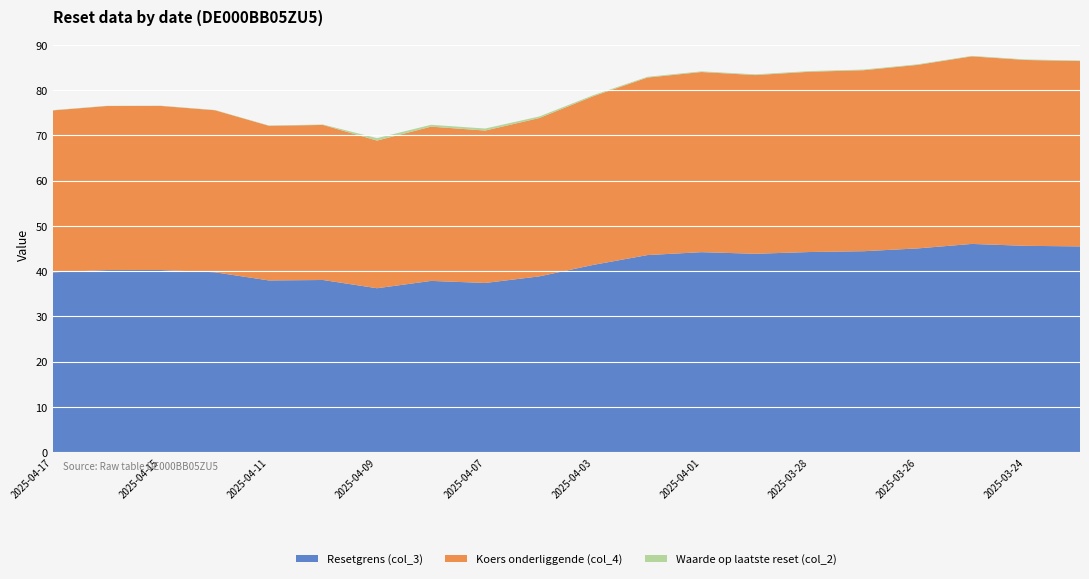

Reading left to right, what are all the values shown in this chart?

Resetgrens (col_3): 39.7	40.2	40.2	39.7	37.9	38.0	36.2	37.8	37.4	38.8	41.4	43.5	44.2	43.8	44.2	44.4	45.0	46.0	45.6	45.5
Koers onderliggende (col_4): 35.8	36.2	36.2	35.8	34.2	34.3	32.6	34.1	33.7	35.0	37.3	39.2	39.8	39.5	39.8	40.0	40.5	41.4	41.1	41.0
Waarde op laatste reset (col_2): 0.1	0.1	0.1	0.1	0.1	0.1	0.6	0.4	0.5	0.3	0.2	0.2	0.1	0.2	0.1	0.1	0.1	0.1	0.1	0.1